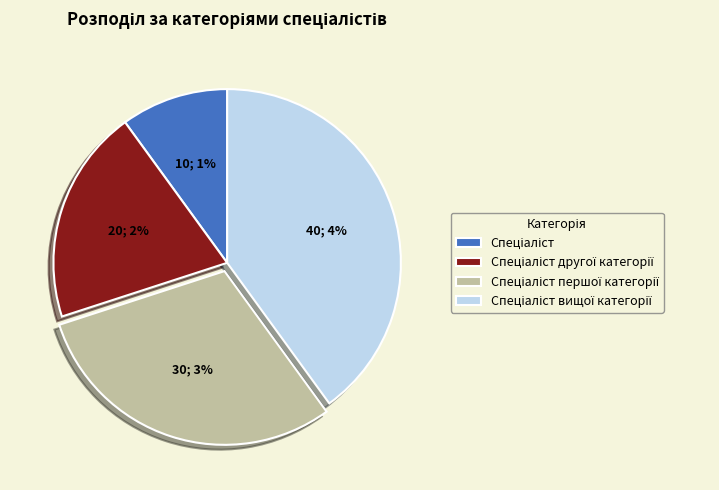

Does any single category account for the majority?

No